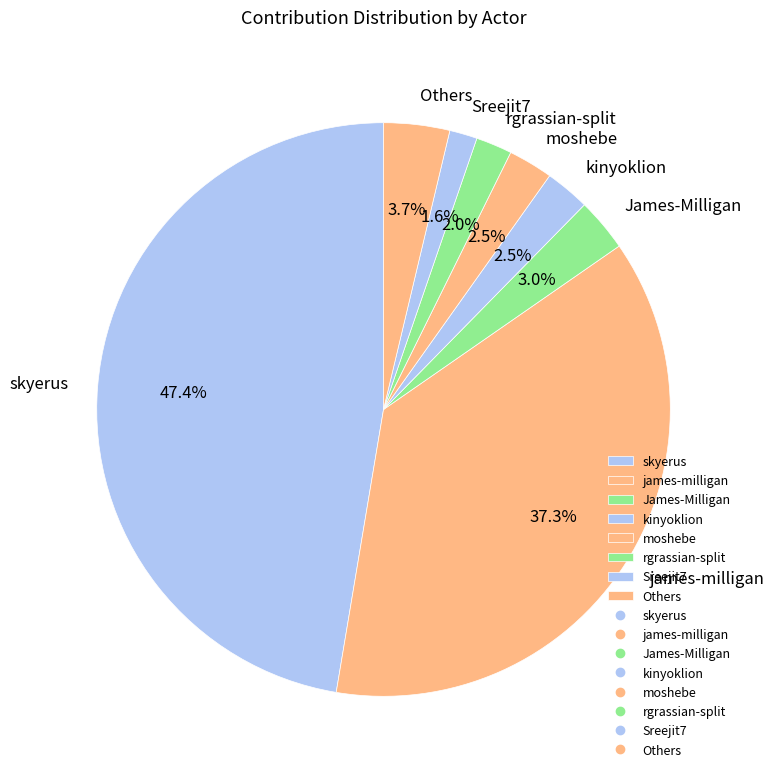

What is the largest slice in the pie chart?

skyerus